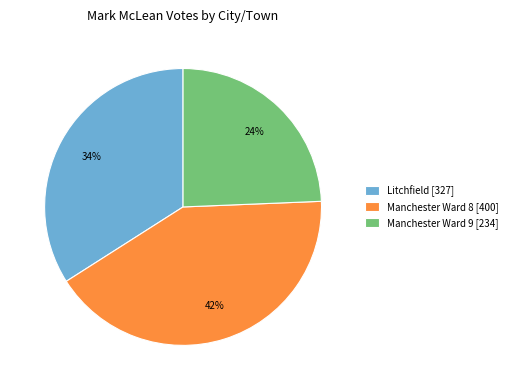

Does Manchester Ward 8 account for over 50% of the chart?

No